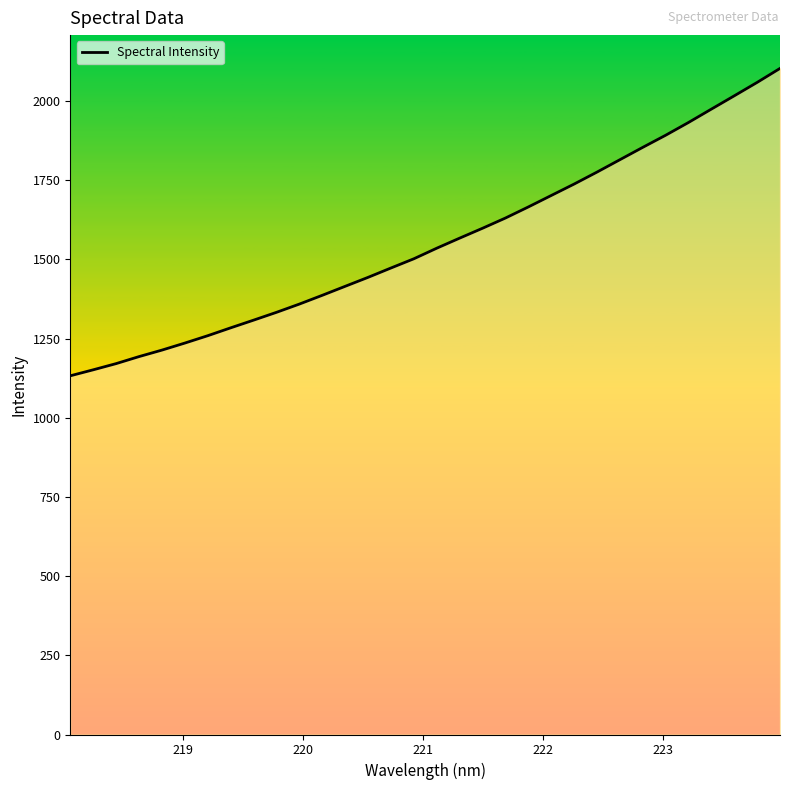

What is the minimum value shown in the chart?

1132.6